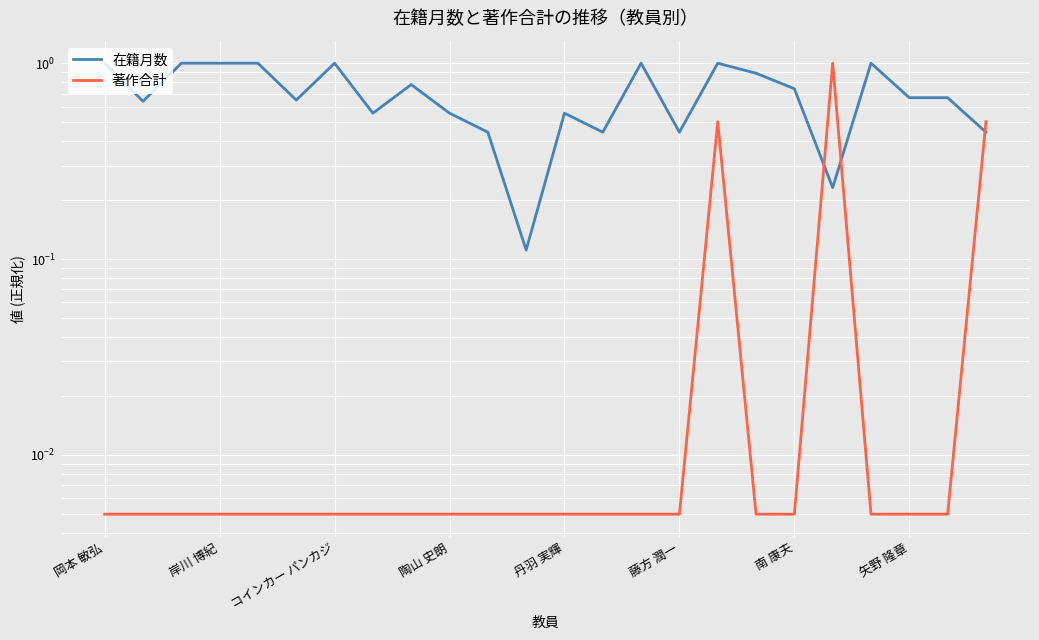

What is the label of the 24th point from the right?

岡本 敏弘